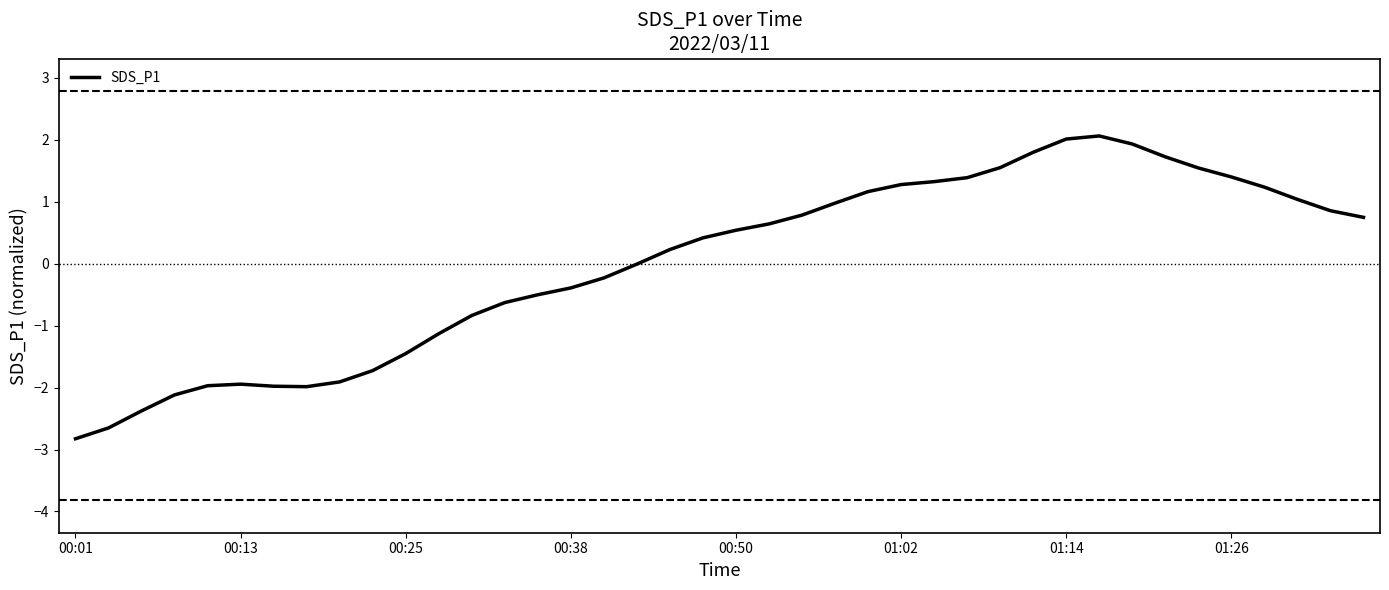

What is the minimum value shown in the chart?

-2.8